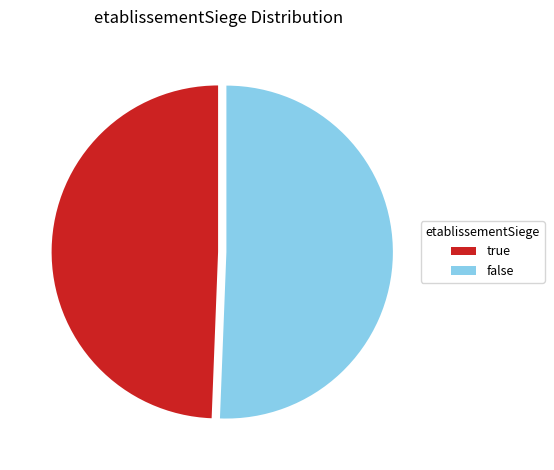

What is the smallest slice in the pie chart?

true